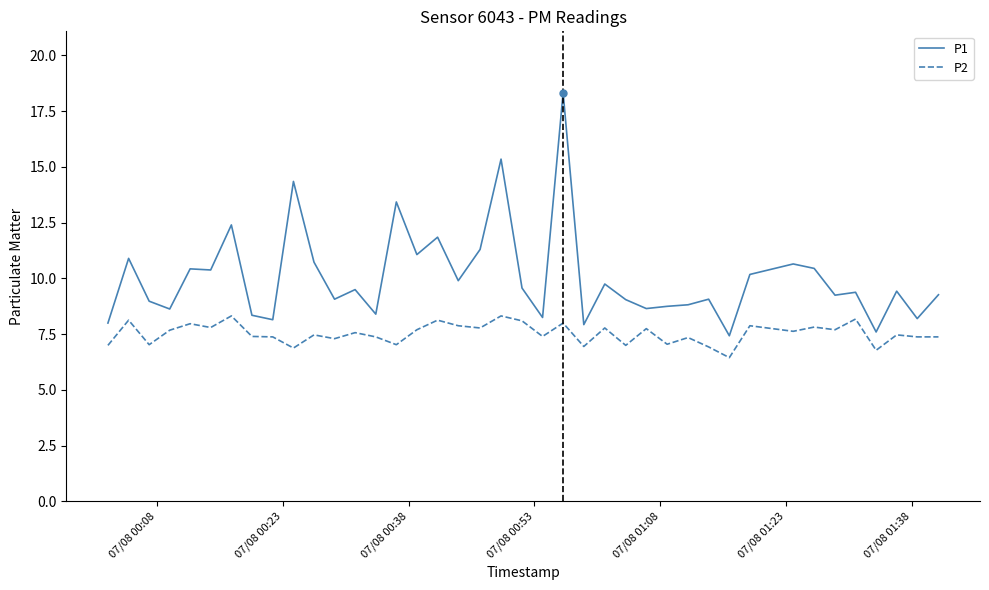

List the series in order of their peak value, lowest first.

P2, P1